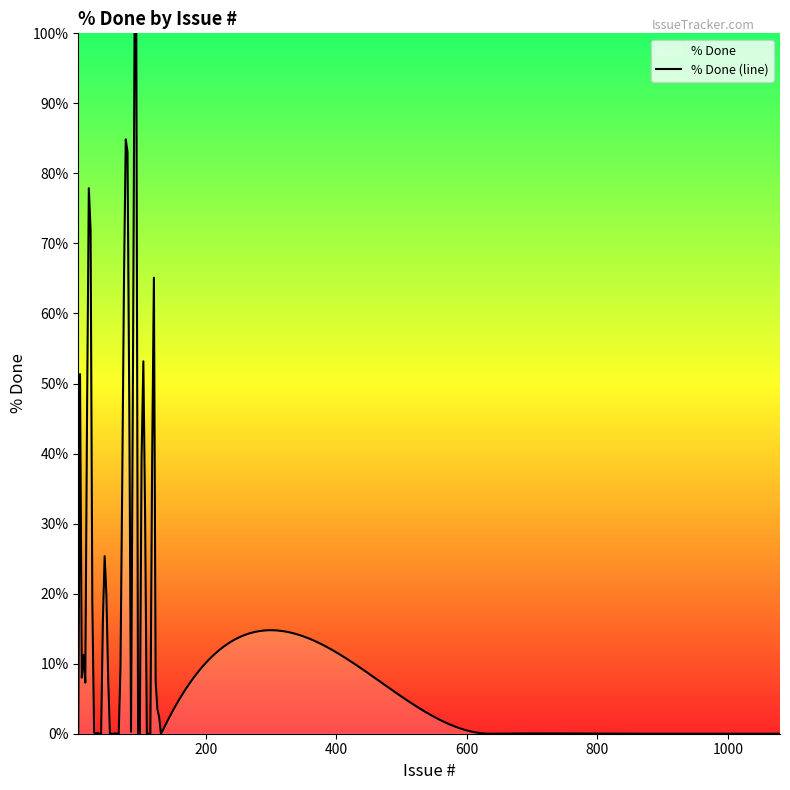

Reading right to left, extract all data points from this chart.

0	0	0	0	70	50	20	0	0	0	0	0	0	0	0	0	0	0	0	70	60	50	20	20	10	10	10	0	0	0	0	0	0	0	0	0	0	0	0	0